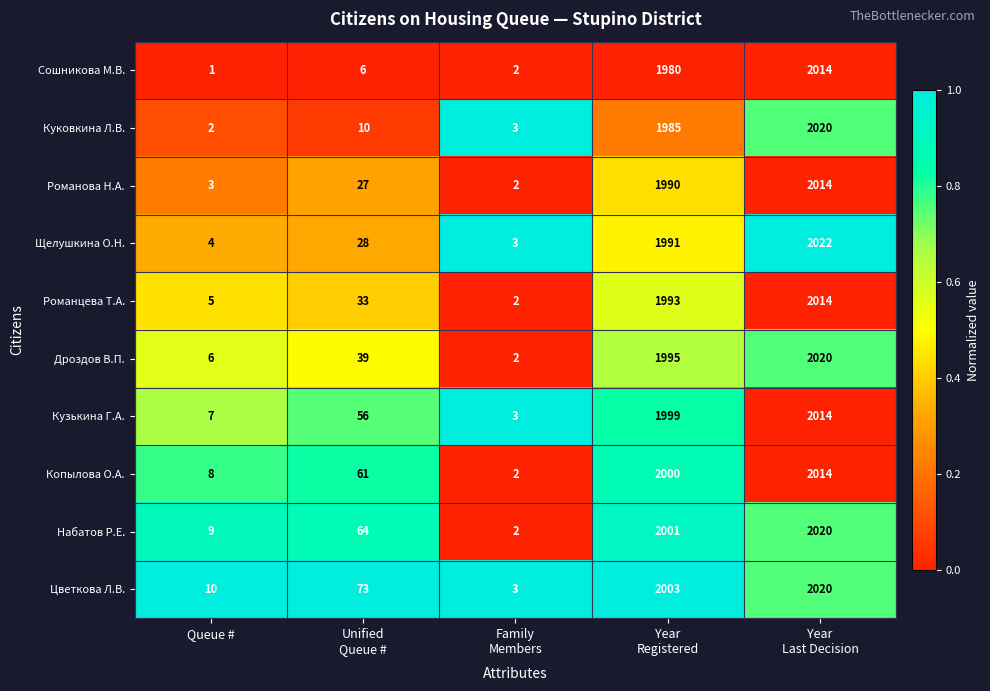

What is the spread (max minus min) of values at Year
Last Decision?

8